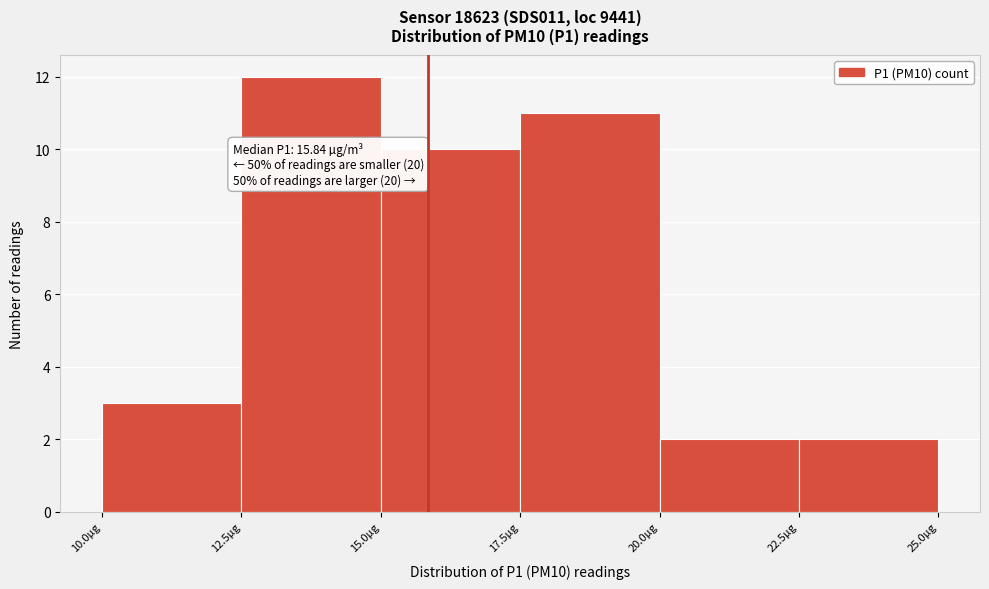

Which range on the x-axis has the tallest bar?

12.5 to 15.0